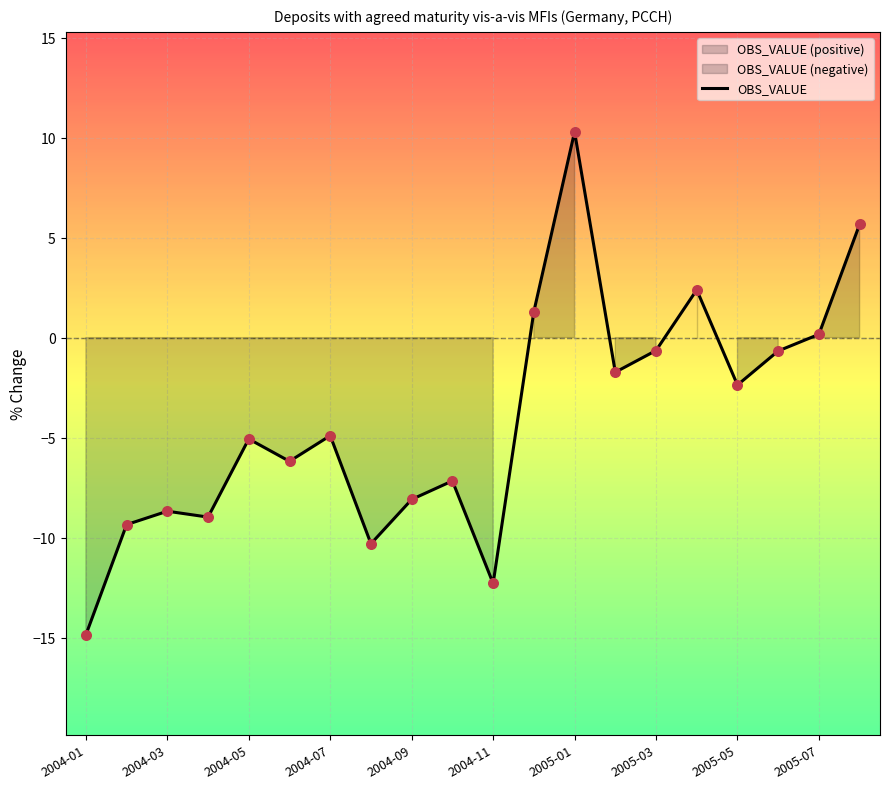

What is the highest value of the OBS_VALUE series?

10.3